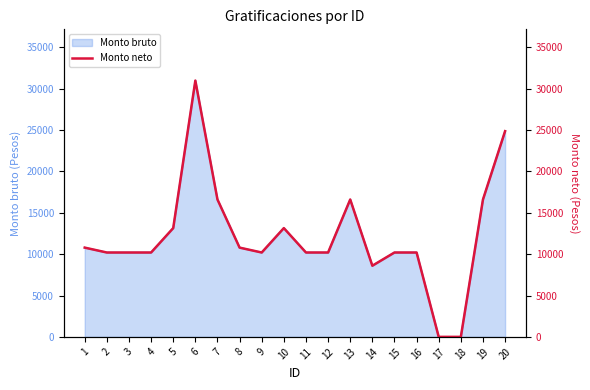

Between 18 and 5, which is larger?

5